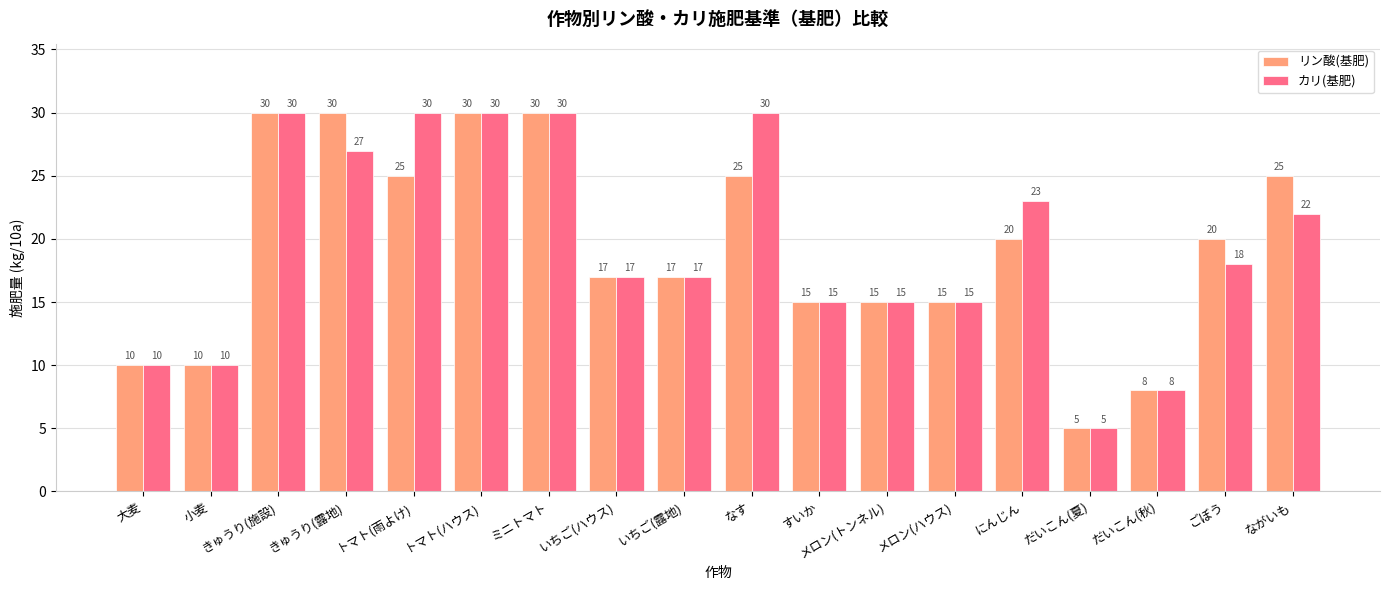

Reading left to right, what are all the values shown in this chart?

リン酸(基肥): 大麦=10	小麦=10	きゅうり(施設)=30	きゅうり(露地)=30	トマト(雨よけ)=25	トマト(ハウス)=30	ミニトマト=30	いちご(ハウス)=17	いちご(露地)=17	なす=25	すいか=15	メロン(トンネル)=15	メロン(ハウス)=15	にんじん=20	だいこん(夏)=5	だいこん(秋)=8	ごぼう=20	ながいも=25
カリ(基肥): 大麦=10	小麦=10	きゅうり(施設)=30	きゅうり(露地)=27	トマト(雨よけ)=30	トマト(ハウス)=30	ミニトマト=30	いちご(ハウス)=17	いちご(露地)=17	なす=30	すいか=15	メロン(トンネル)=15	メロン(ハウス)=15	にんじん=23	だいこん(夏)=5	だいこん(秋)=8	ごぼう=18	ながいも=22